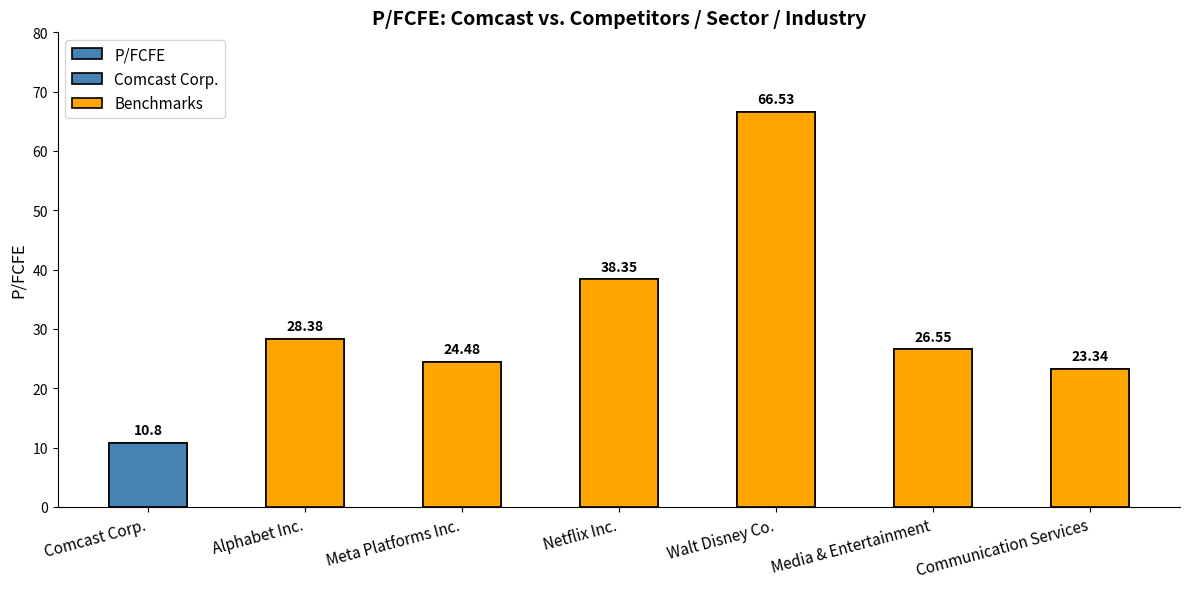

What is the greatest value displayed?

66.5